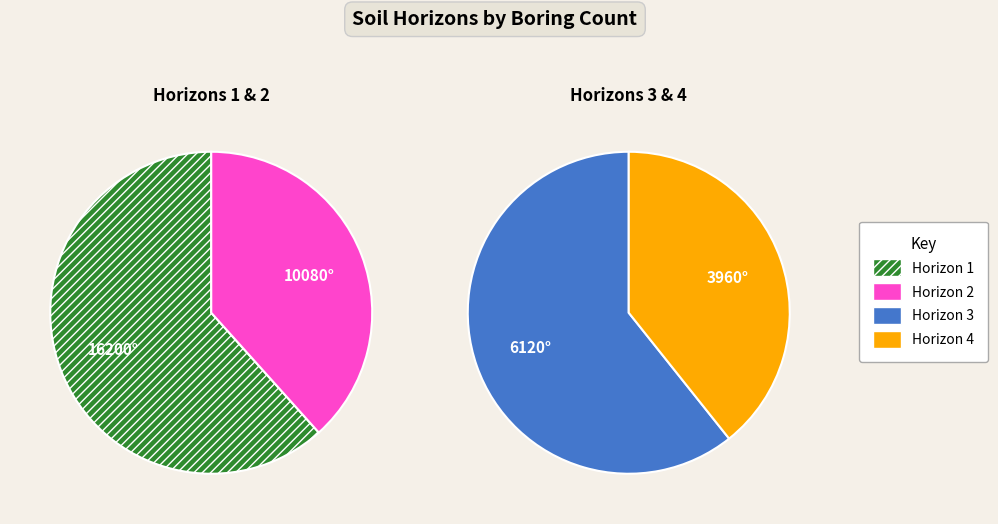

True or false: 2 accounts for 28% of the total.

True